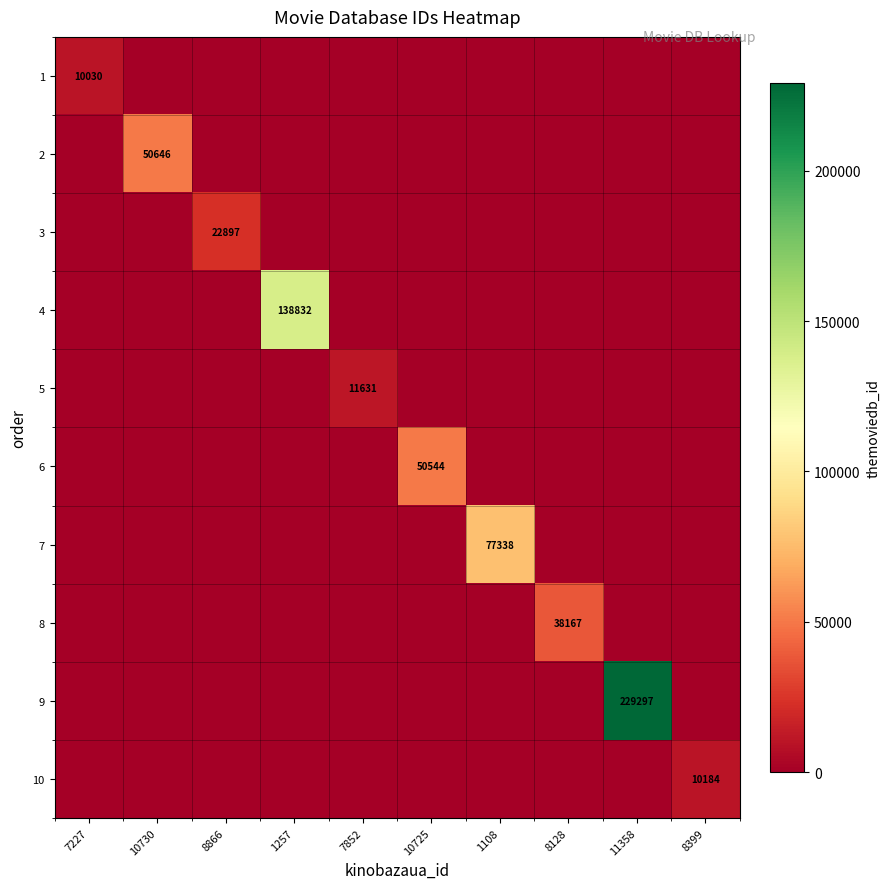

Rank the series by their maximum value, from highest to lowest.

9, 4, 7, 2, 6, 8, 3, 5, 10, 1